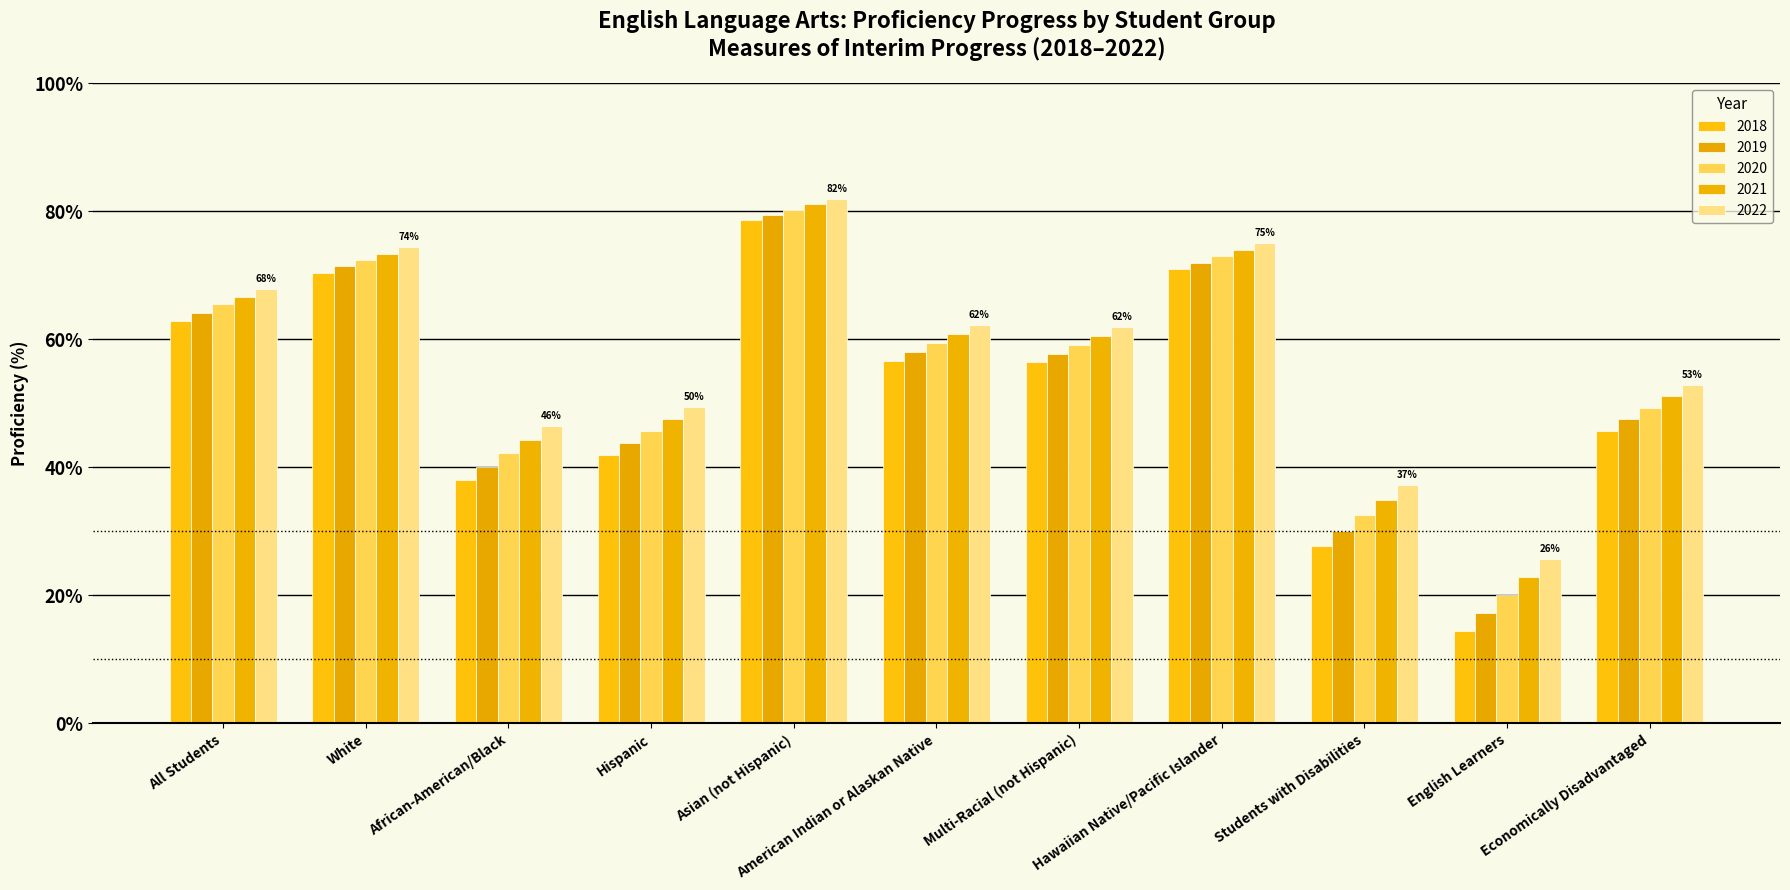

Rank the series by their average value, from highest to lowest.

2022, 2021, 2020, 2019, 2018